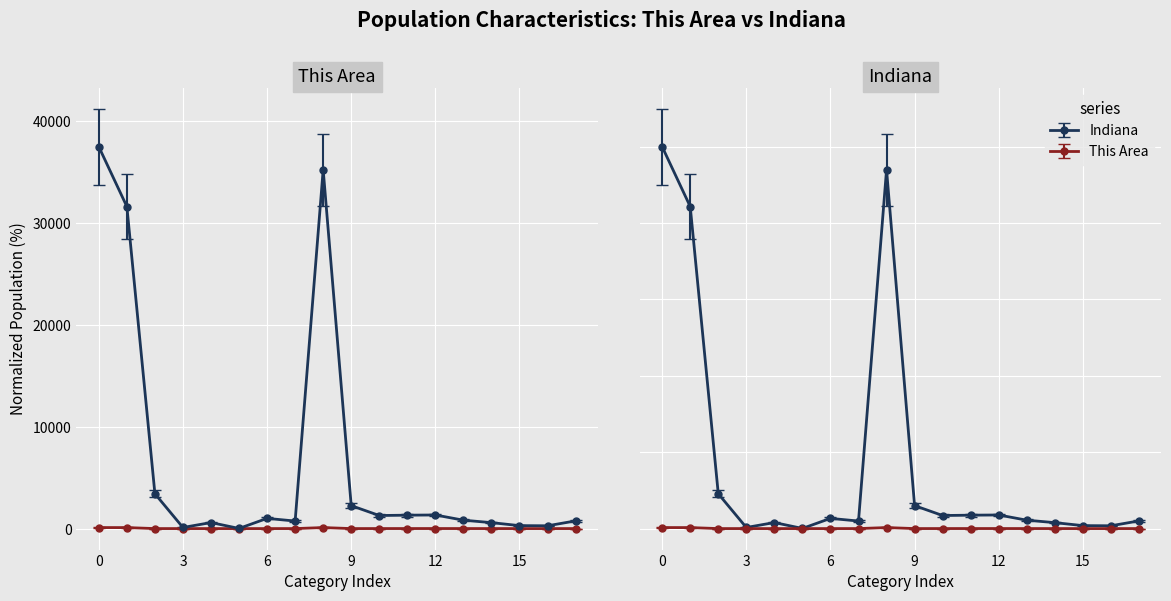

How many data points in Indiana are less than 1001?

9